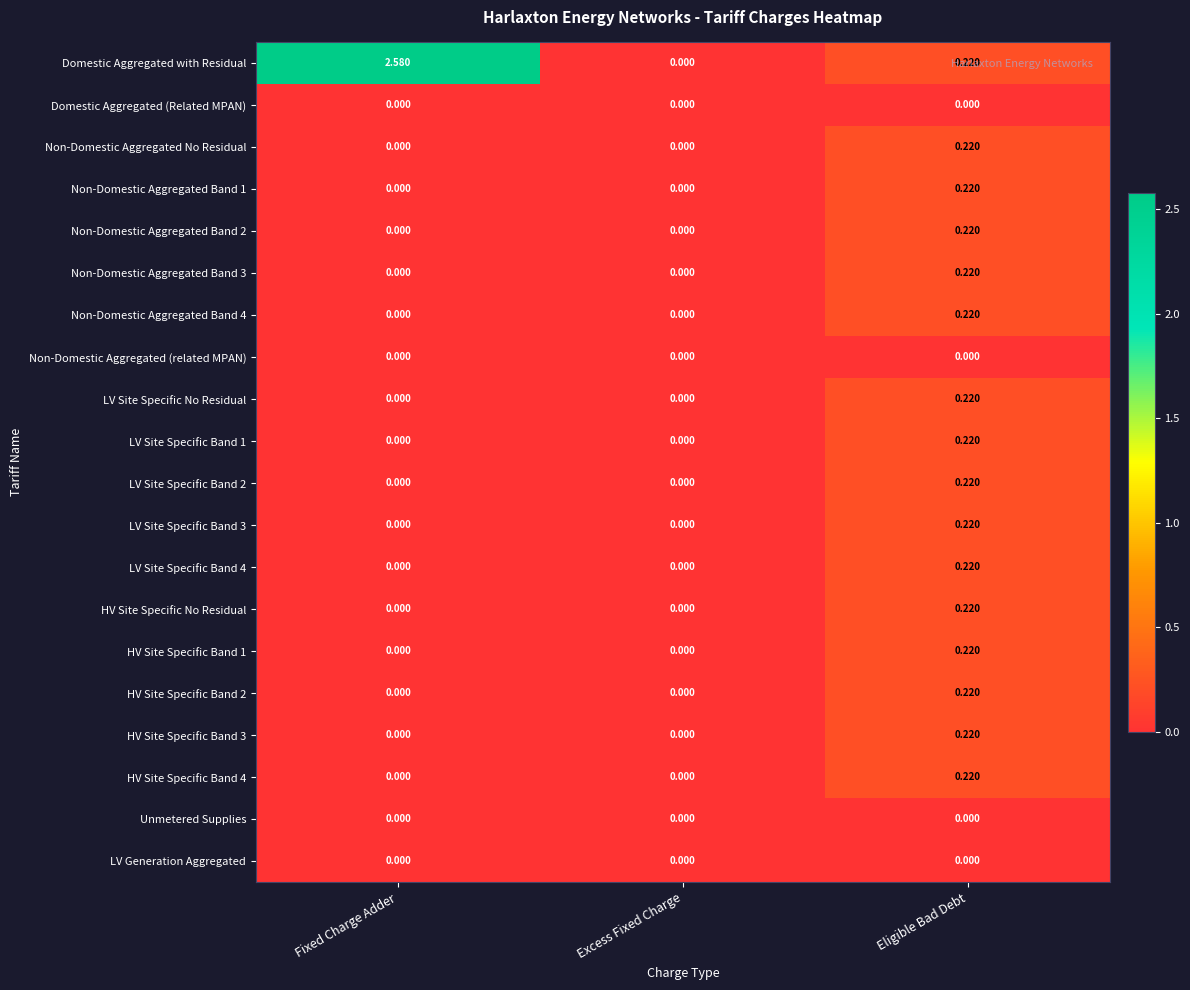

How many positive values does the LV Site Specific Band 3 series have?

1